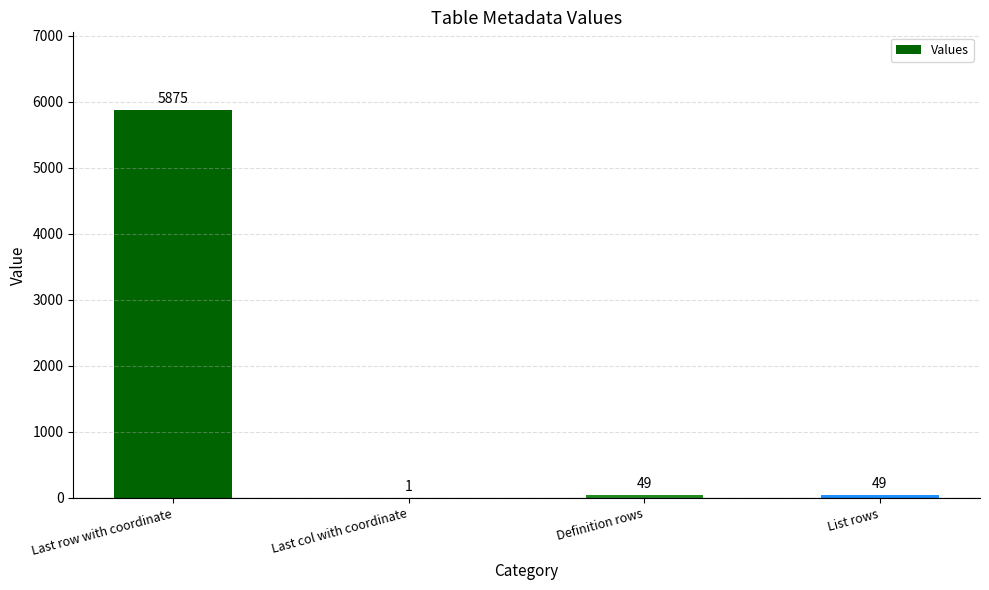

What is the change in value from Last col with coordinate to Definition rows?

+48